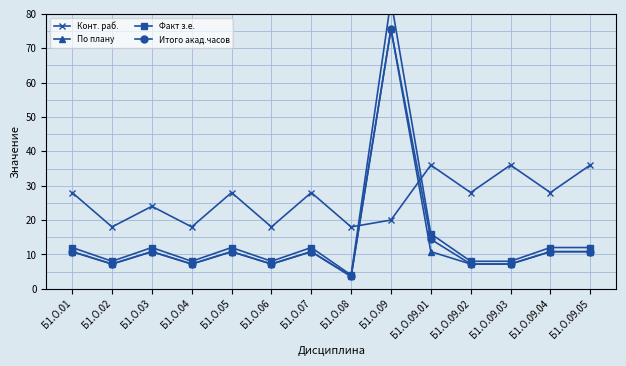

How many distinct data groups are displayed?

4